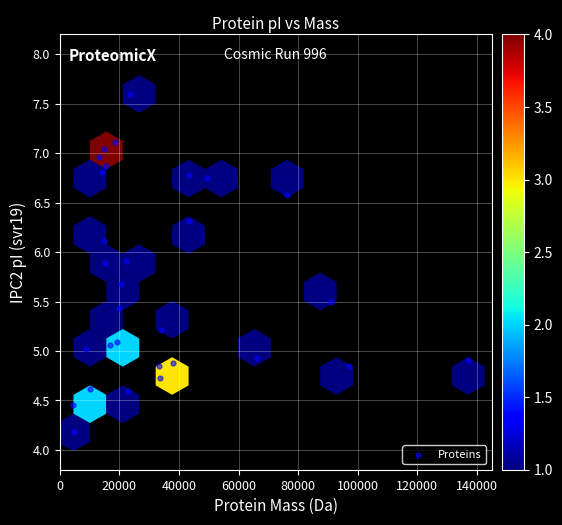

What is the range of Y values (max minus min)?

3.4